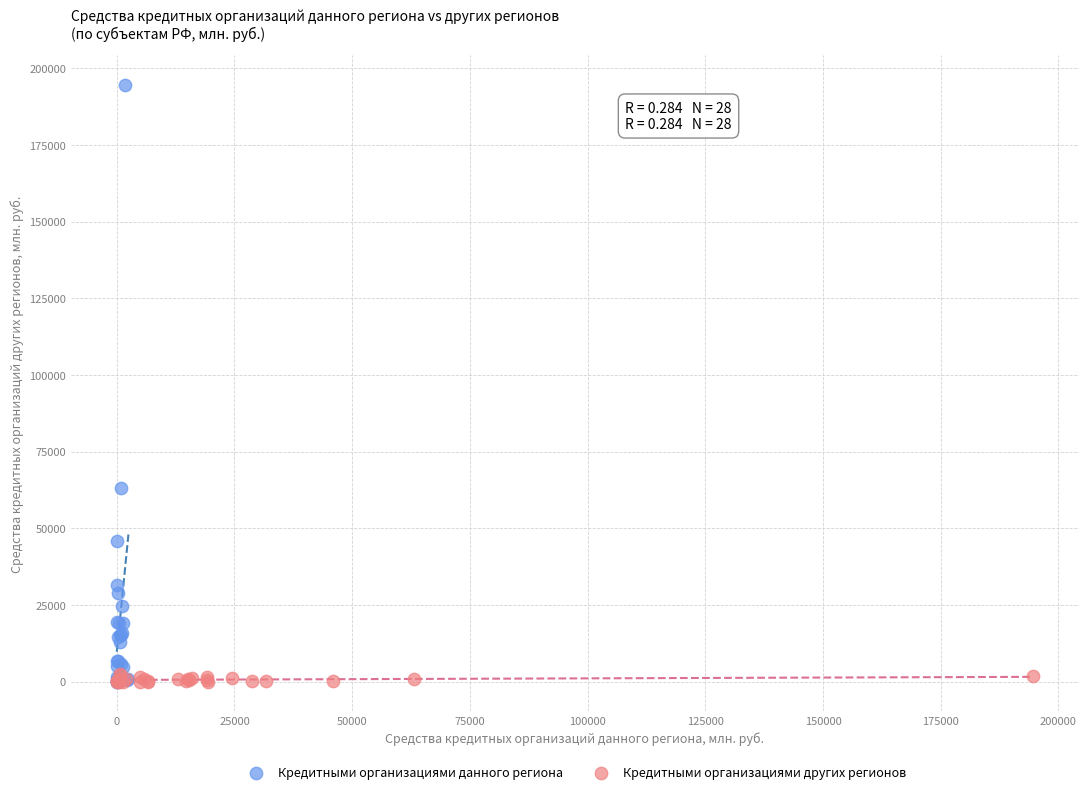

Which series has the largest Y range (max minus min)?

Кредитными организациями данного региона